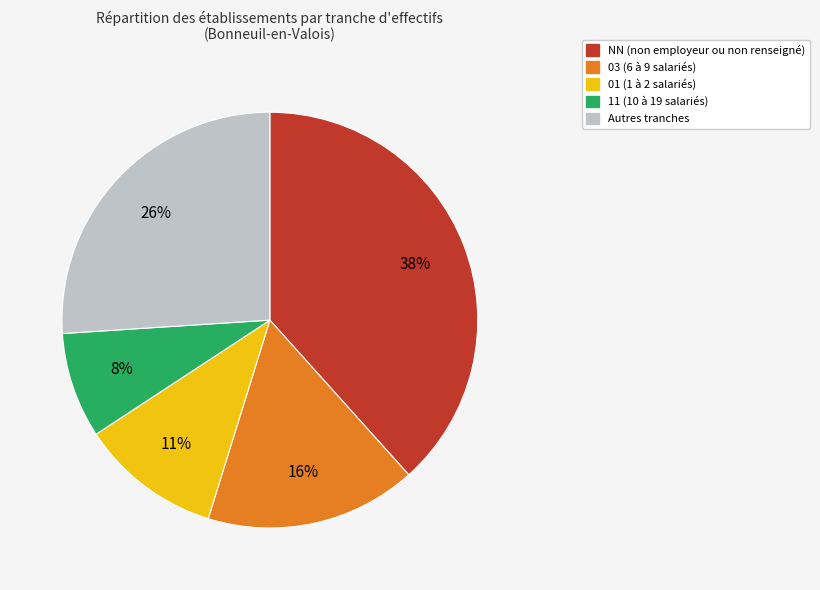

Does any single category account for the majority?

No